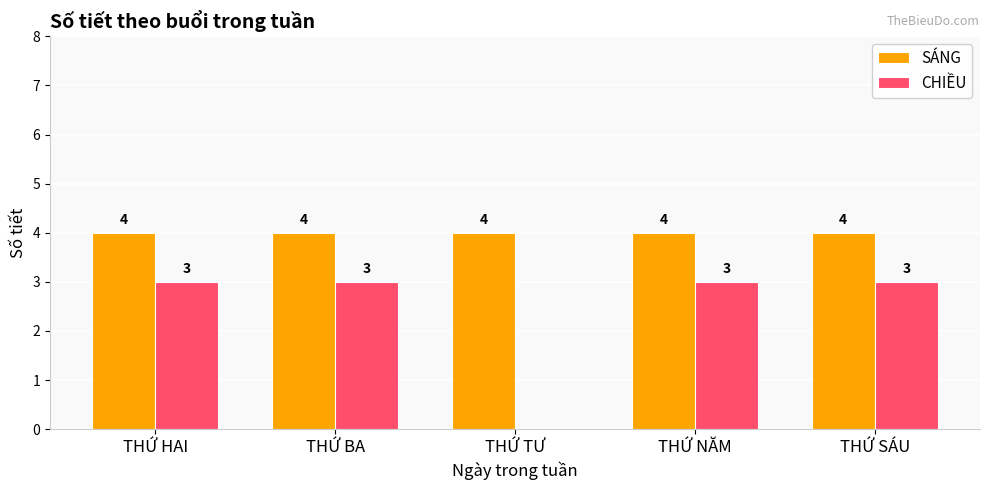

What is the average value of the SÁNG series?

4